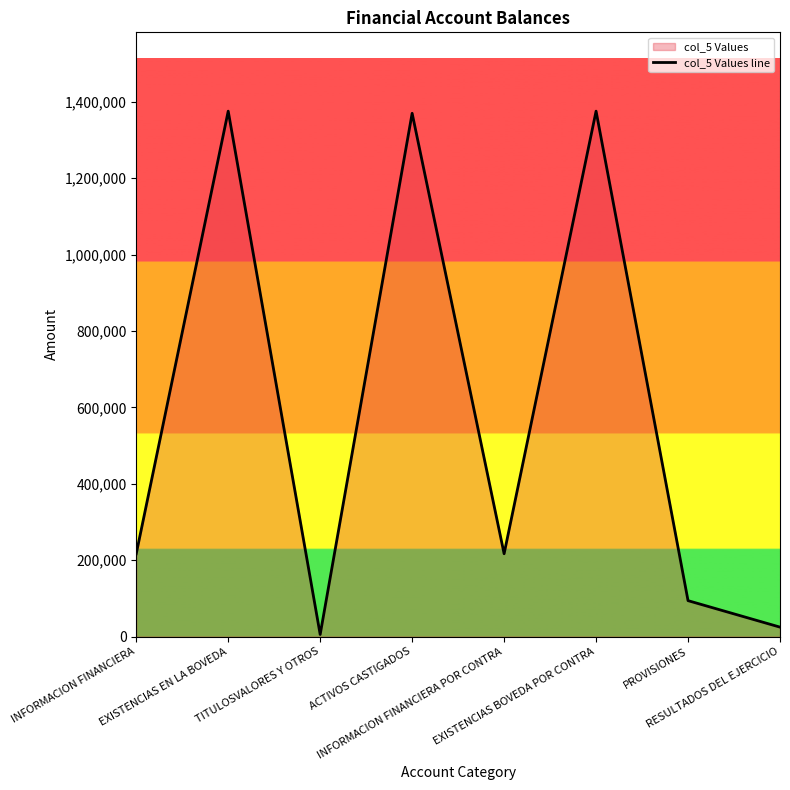

Reading right to left, extract all data points from this chart.

RESULTADOS DEL EJERCICIO=24873.5	PROVISIONES=94188.5	EXISTENCIAS BOVEDA POR CONTRA=1375668.8	INFORMACION FINANCIERA POR CONTRA=216975.8	ACTIVOS CASTIGADOS=1370076.8	TITULOSVALORES Y OTROS=5592.0	EXISTENCIAS EN LA BOVEDA=1375668.8	INFORMACION FINANCIERA=216975.8